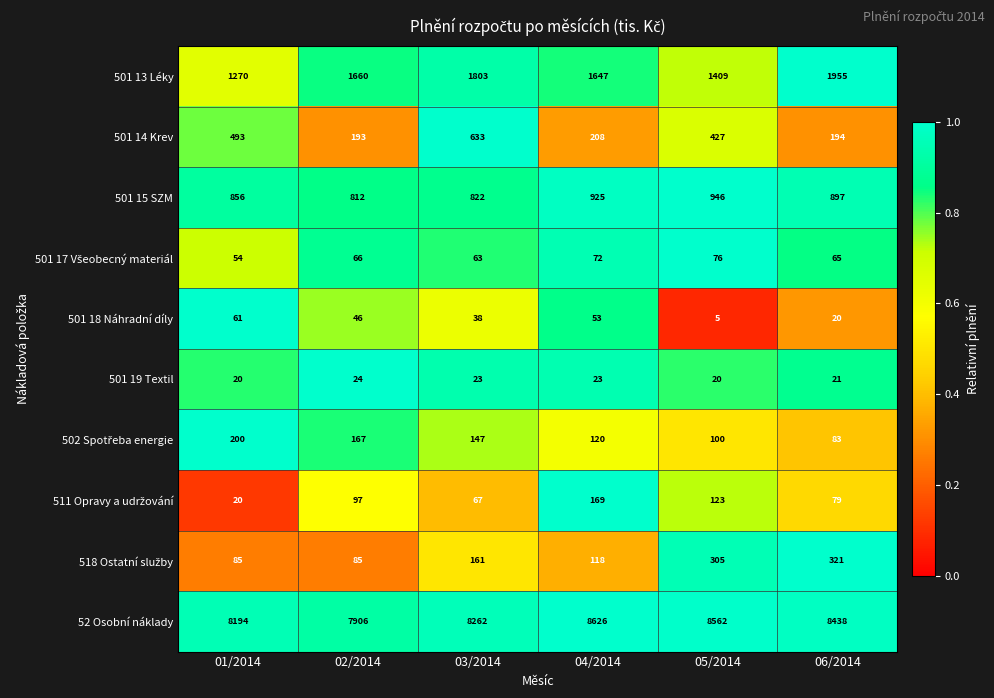

At which category does the chart reach its peak across all series?

04/2014